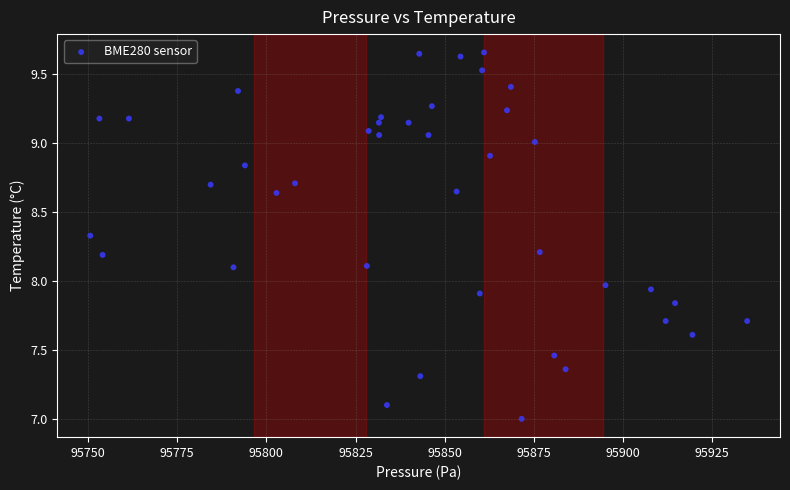

What is the range of X values (max minus min)?

184.2